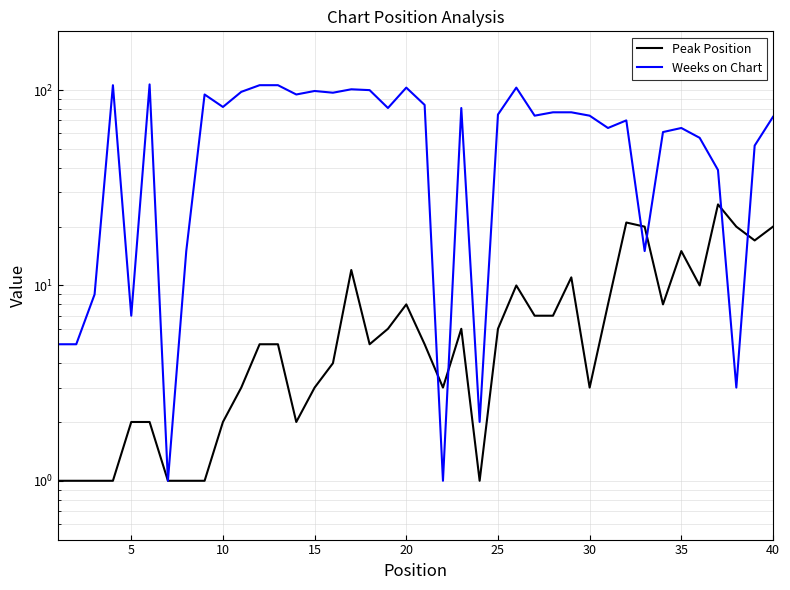

Reading left to right, transcribe all the data shown in this chart.

Peak Position: 1	1	1	1	2	2	1	1	1	2	3	5	5	2	3	4	12	5	6	8	5	3	6	1	6	10	7	7	11	3	8	21	20	8	15	10	26	20	17	20
Weeks on Chart: 5	5	9	106	7	107	1	15	95	82	98	106	106	95	99	97	101	100	81	103	84	1	81	2	75	103	74	77	77	74	64	70	15	61	64	57	39	3	52	73